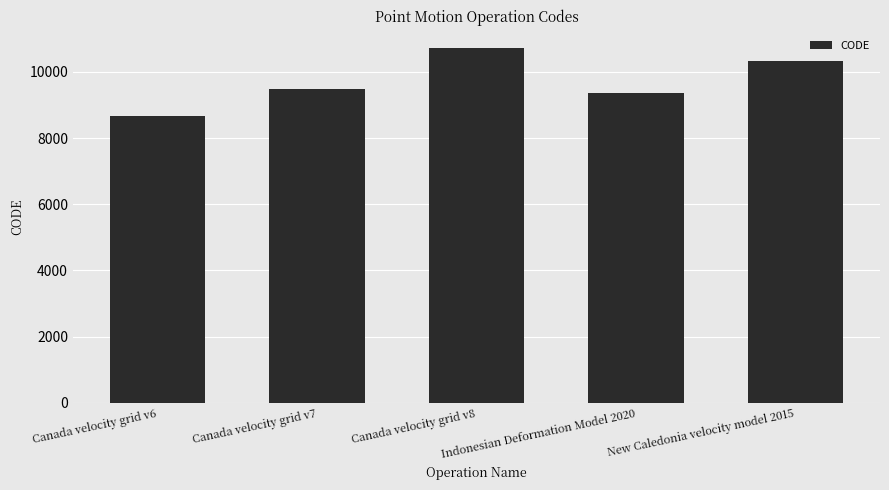

Are the bars grouped side by side (vs. stacked)?

No